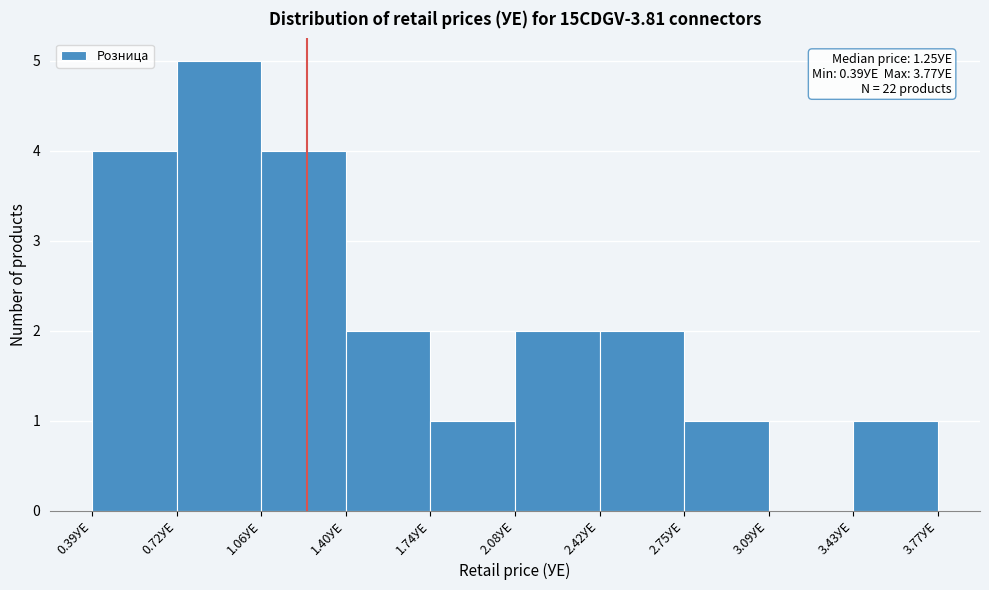

Which range on the x-axis has the tallest bar?

0.70 to 1.05